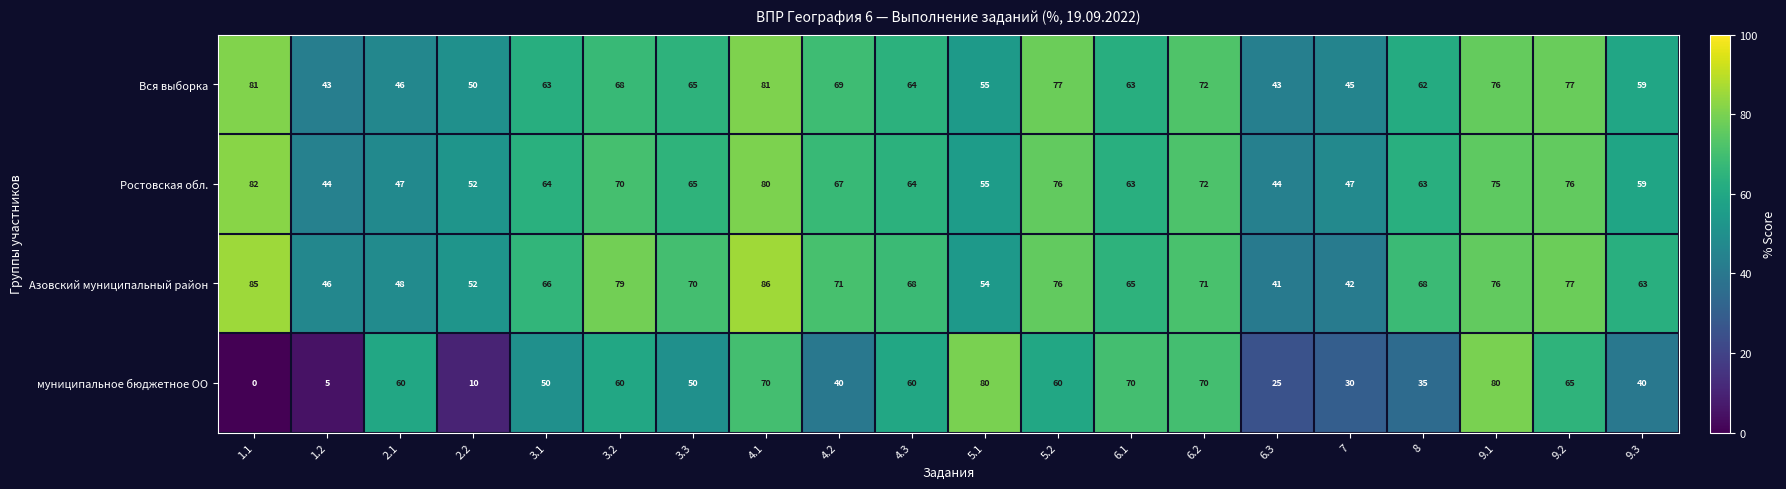

What is the total value across all series at 6.3?

153